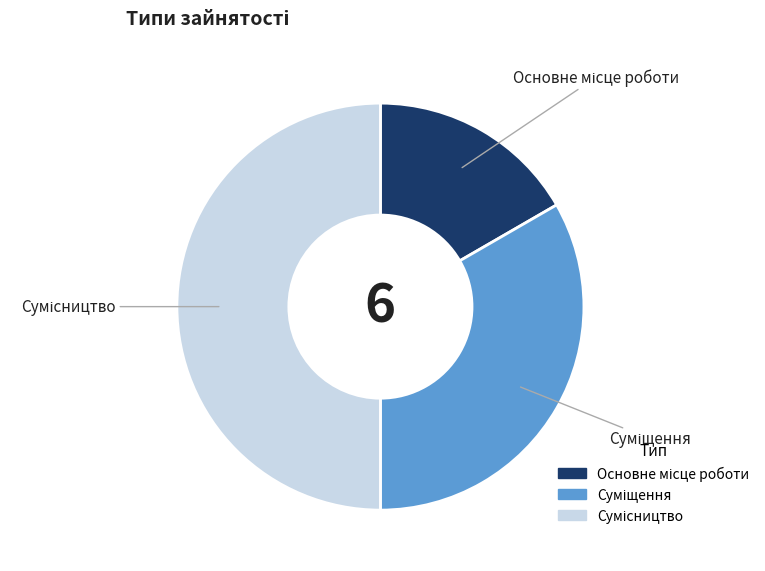

Which has a higher value, Сумісництво or Основне місце роботи?

Сумісництво